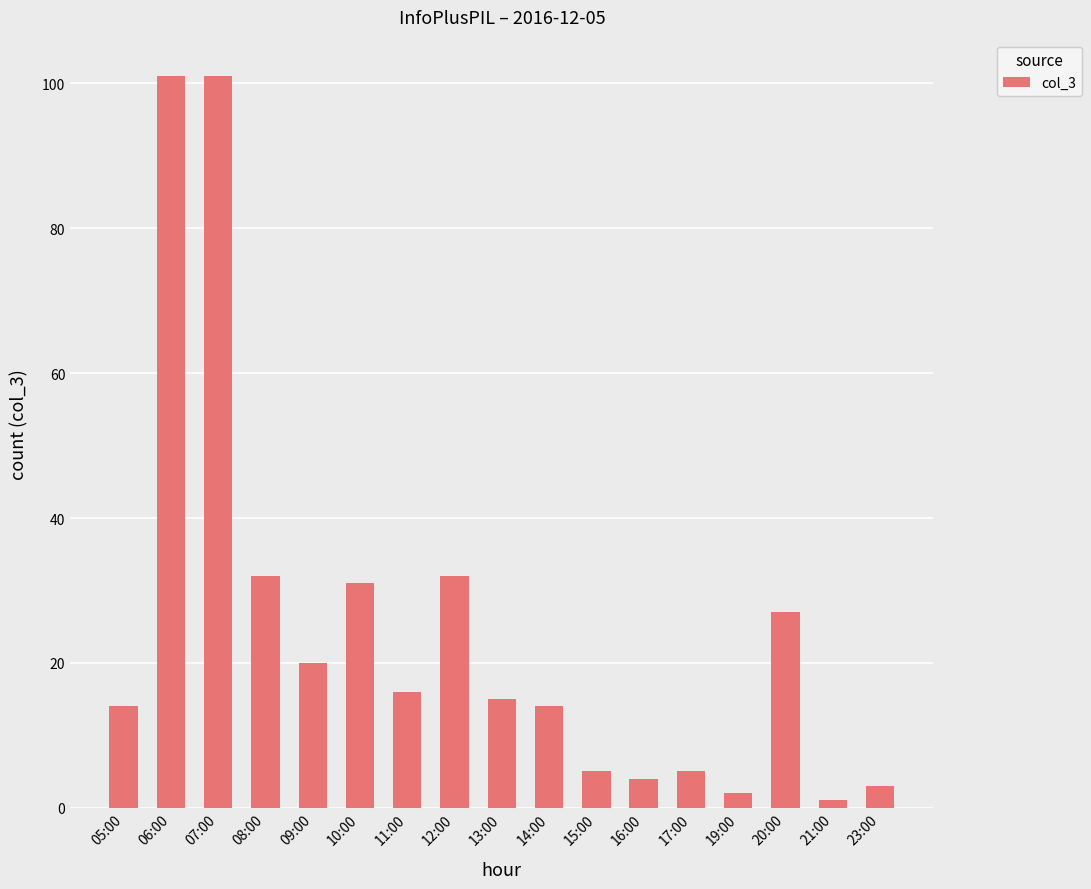

Count the number of categories in the chart.

17